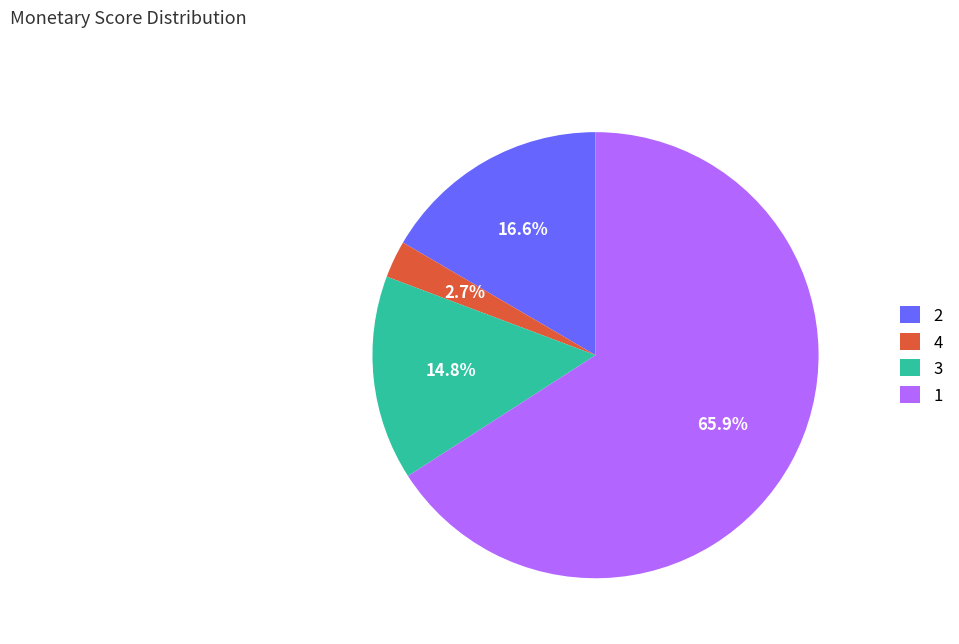

To the nearest percent, what is the difference between the largest and smallest slice percentages?

63%